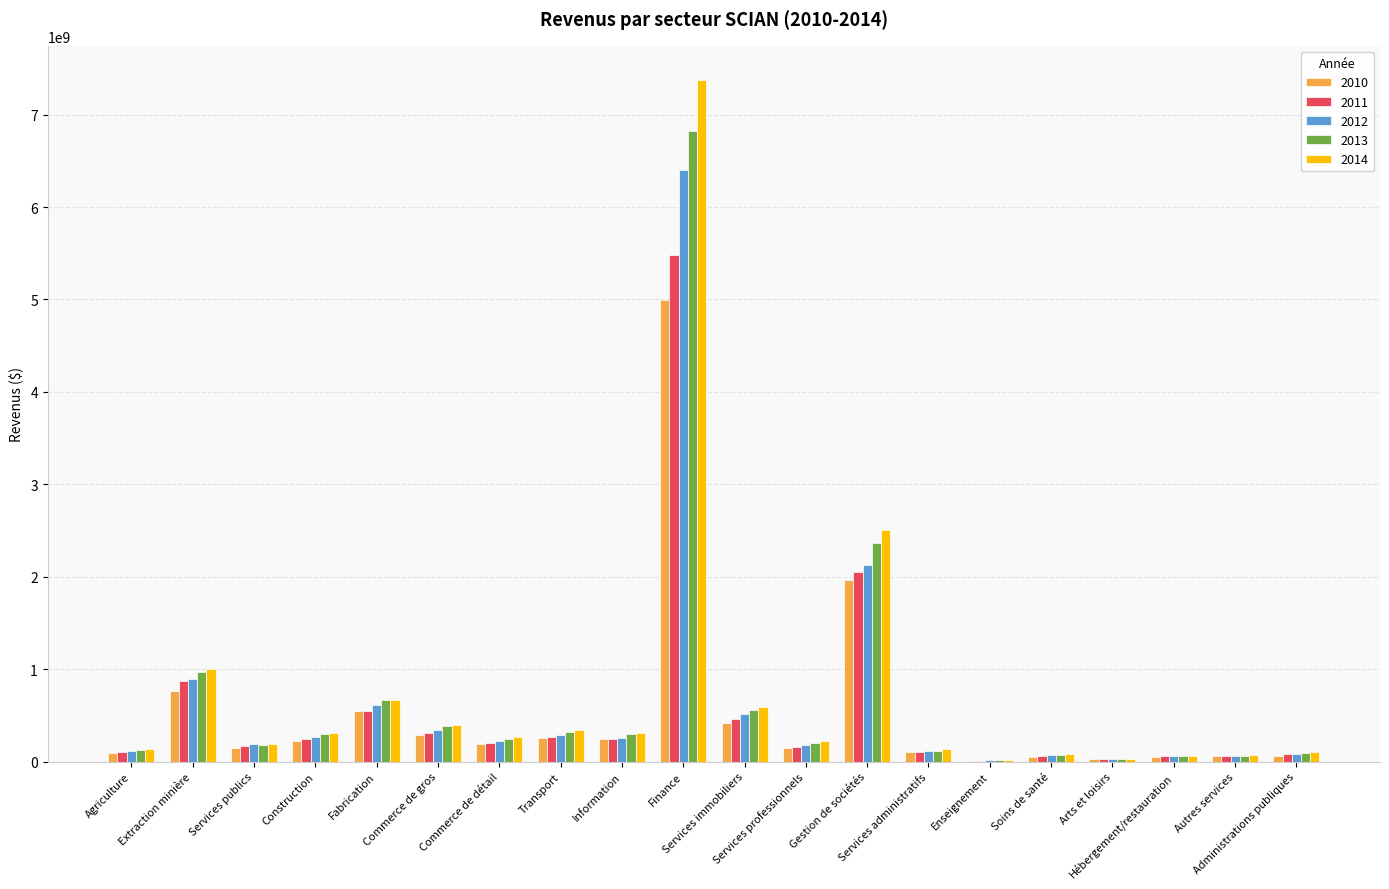

At which label is 2010 closest to 2503335422?

Gestion de sociétés